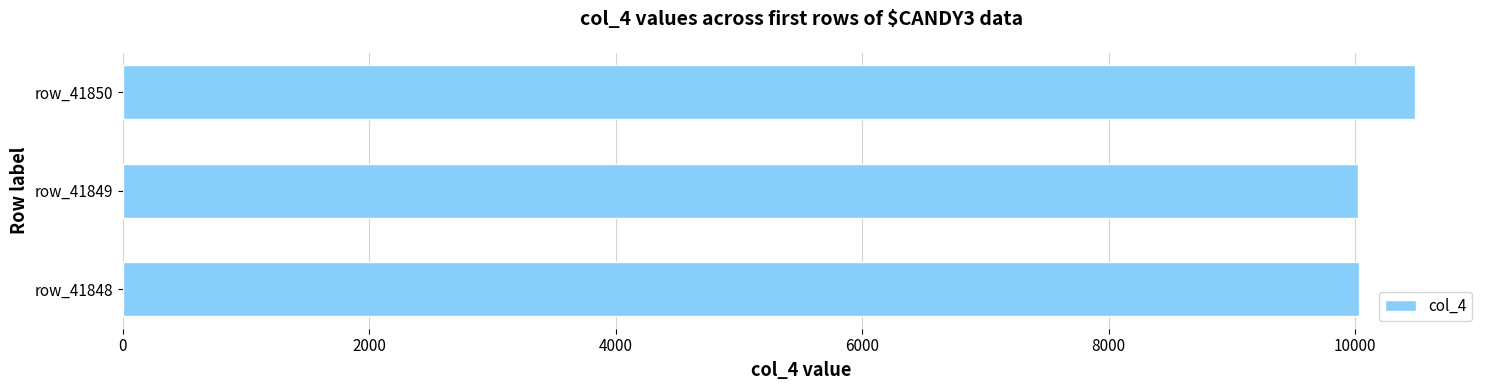

How many bars are there in total?

3